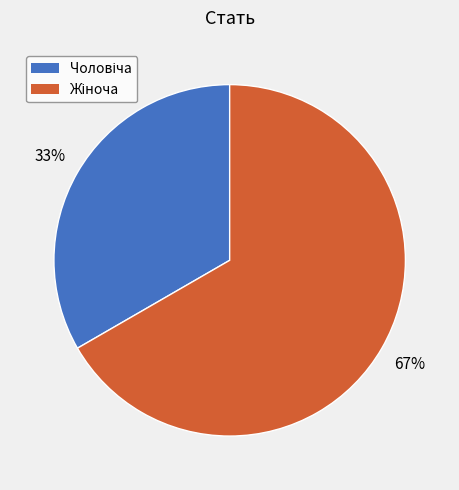

Count the number of slices in the pie.

2